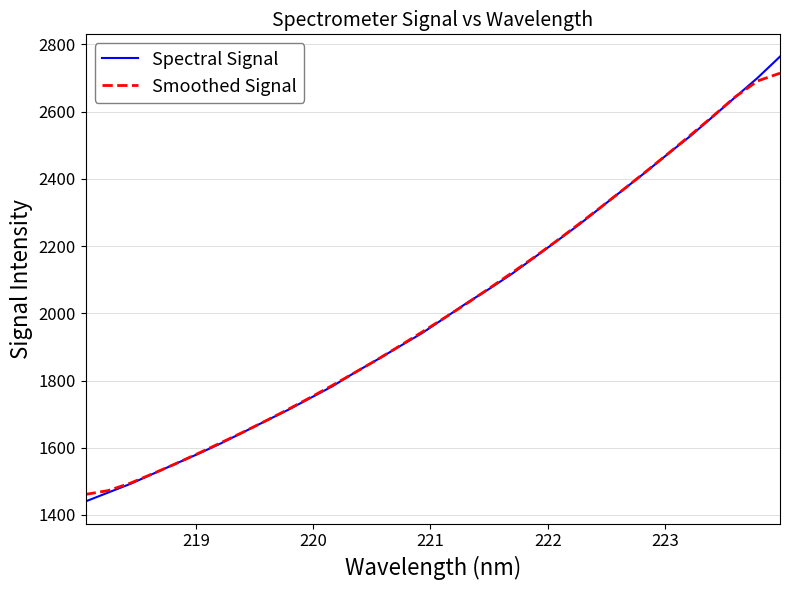

Which series has the widest spread of values?

Spectral Signal